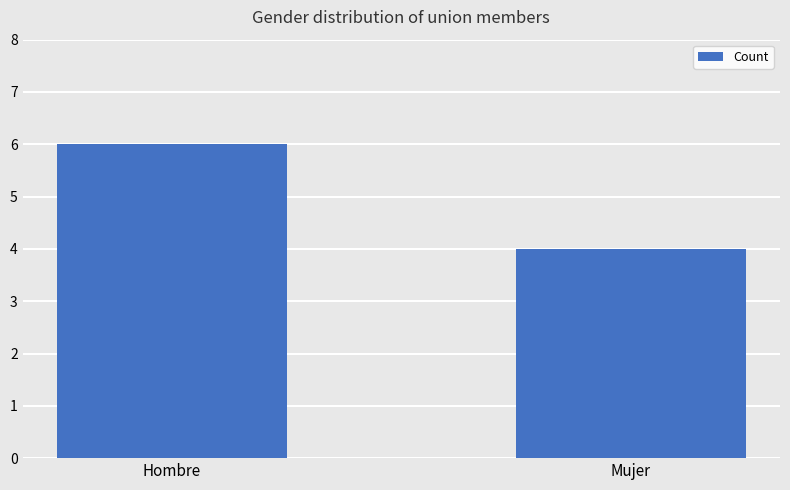

The value at Mujer is 6. True or false?

False